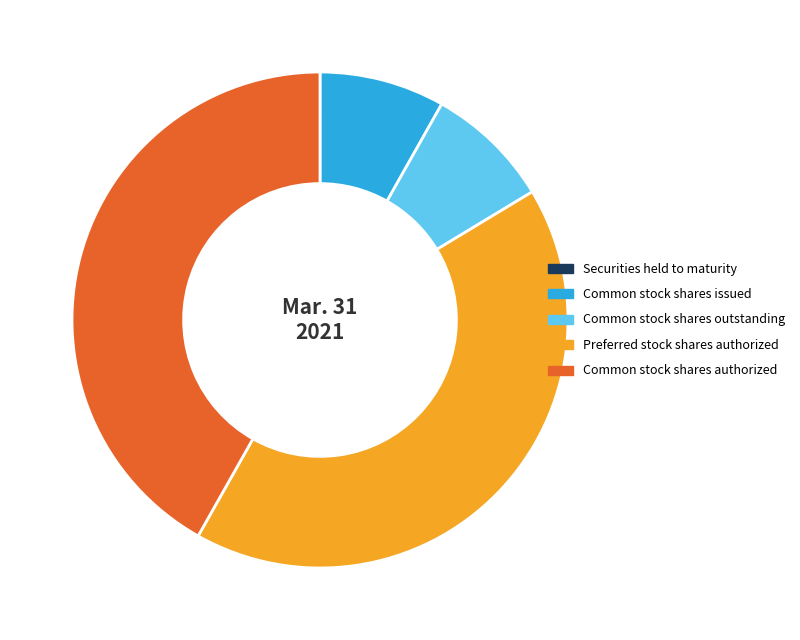

The Common stock shares issued slice represents 14% of the pie. True or false?

False